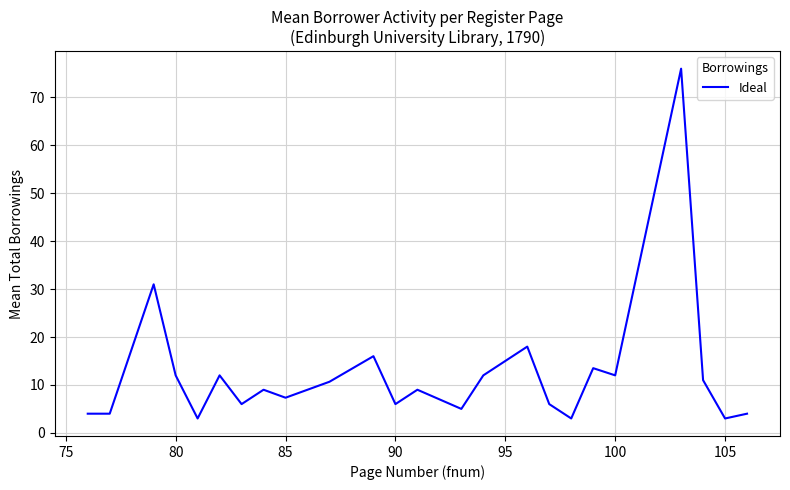

Reading left to right, extract all data points from this chart.

4.0	4.0	31.0	12.0	3.0	12.0	6.0	9.0	7.3	10.7	16.0	6.0	9.0	5.0	12.0	18.0	6.0	3.0	13.5	12.0	76.0	11.0	3.0	4.0